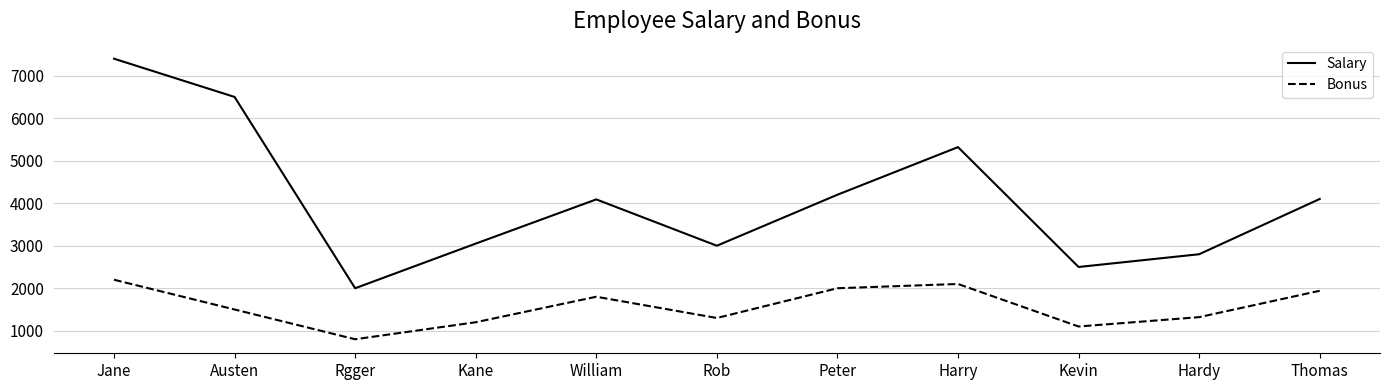

True or false: Bonus has a value of 1686 at Kevin.

False